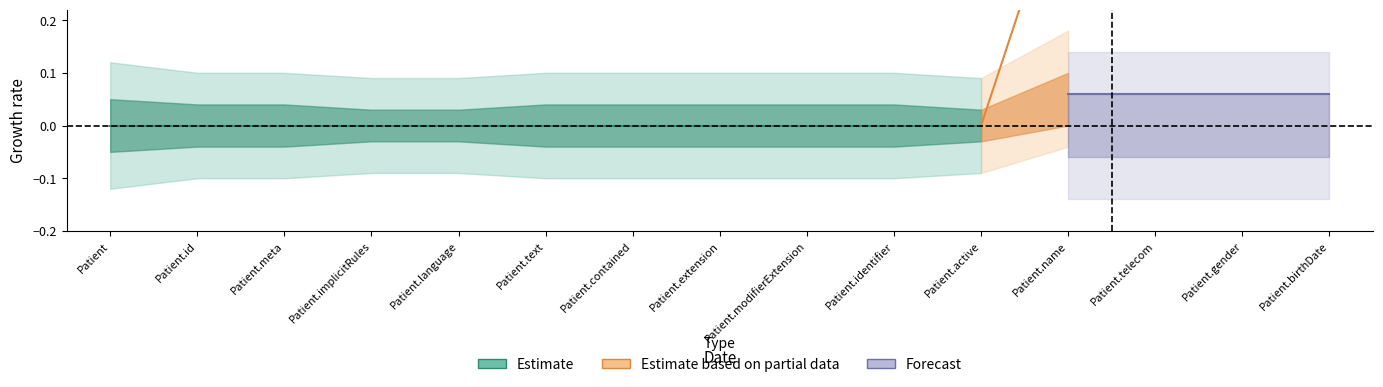

Which label corresponds to the smallest value in the chart?

Patient